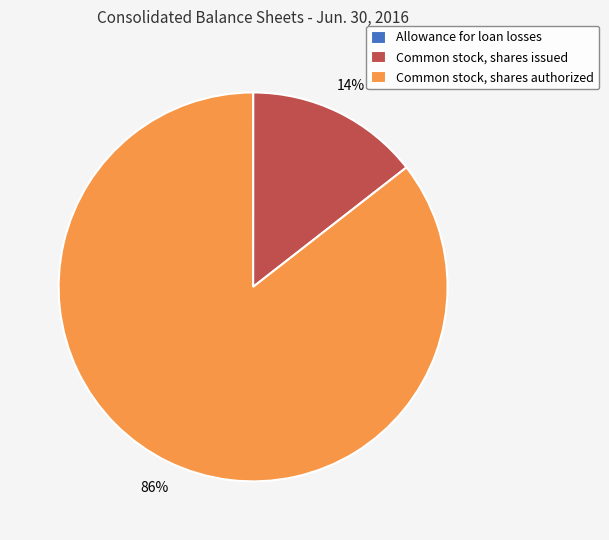

To the nearest percent, what percentage of the pie is Common stock, shares authorized?

86%